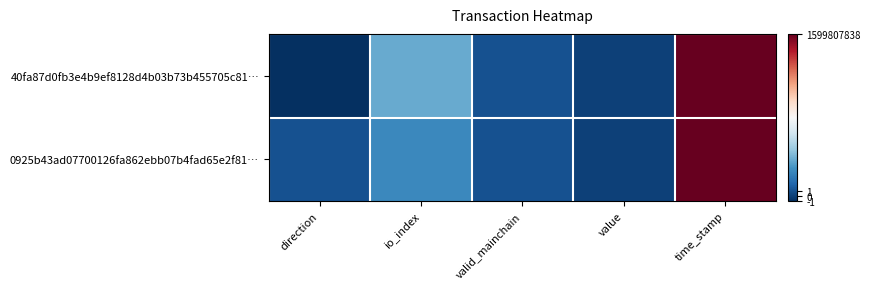

Which series has the largest range (max minus min)?

40fa87d0fb3e4b9ef8128d4b03b73b455705c81…